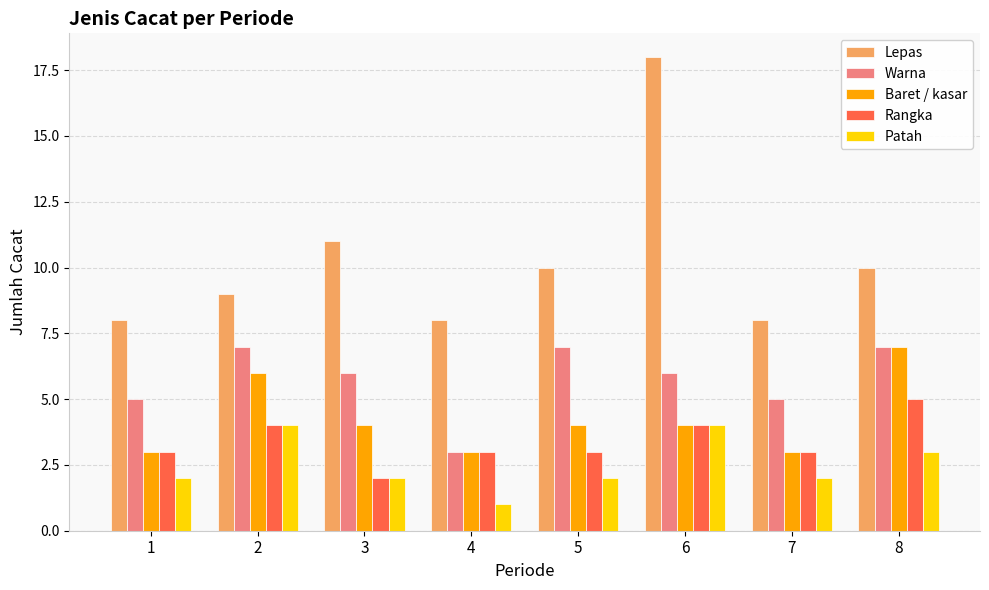

Is it true that Lepas equals 18 at 6?

True